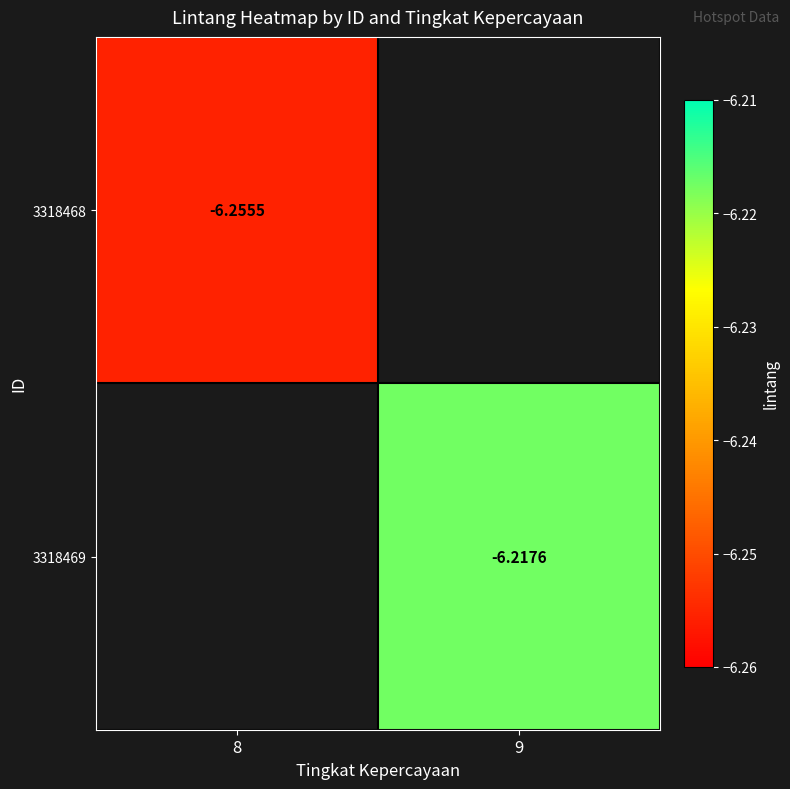

Count the number of data series in this chart.

2